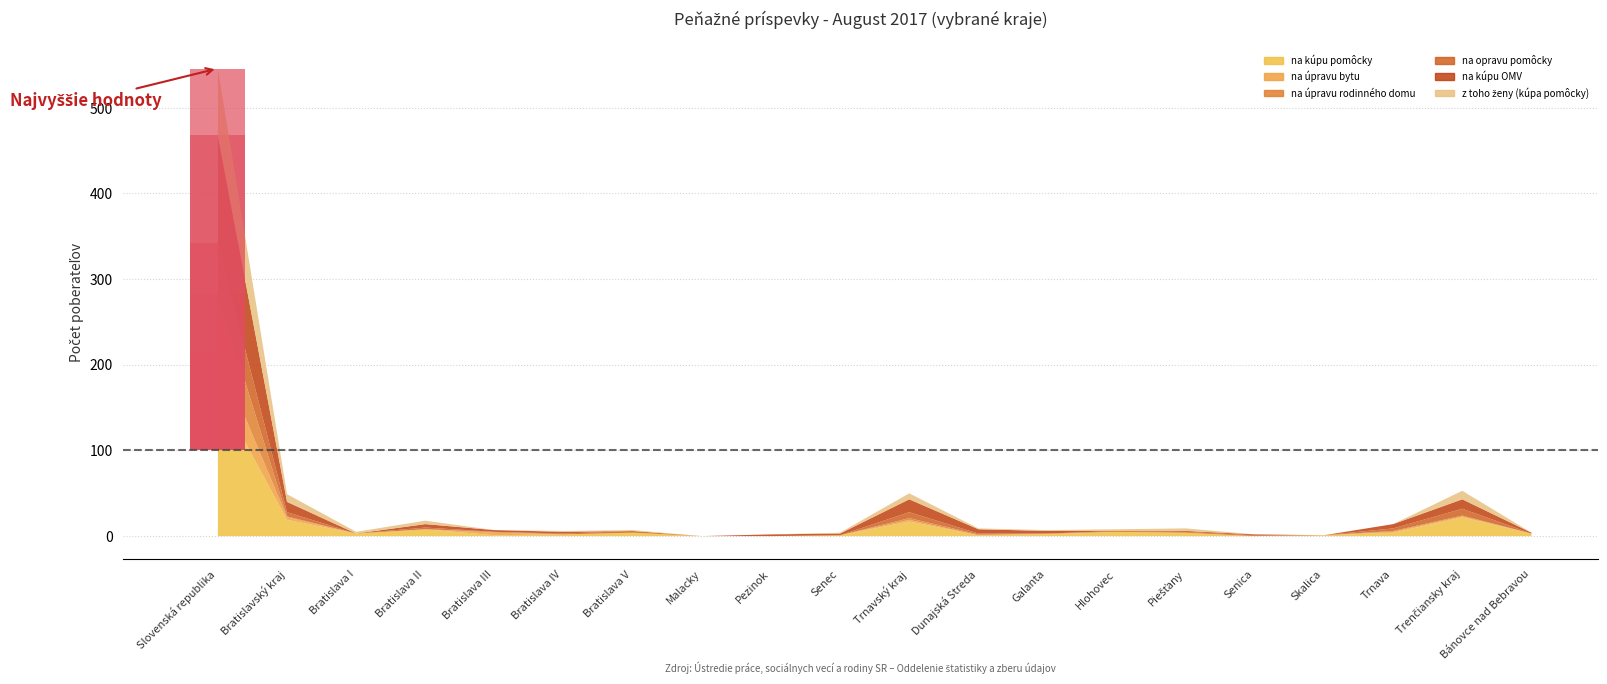

Between which two adjacent categories do z toho ženy (kúpa pomôcky) and na kúpu OMV first intersect?

Bratislavský kraj and Bratislava I